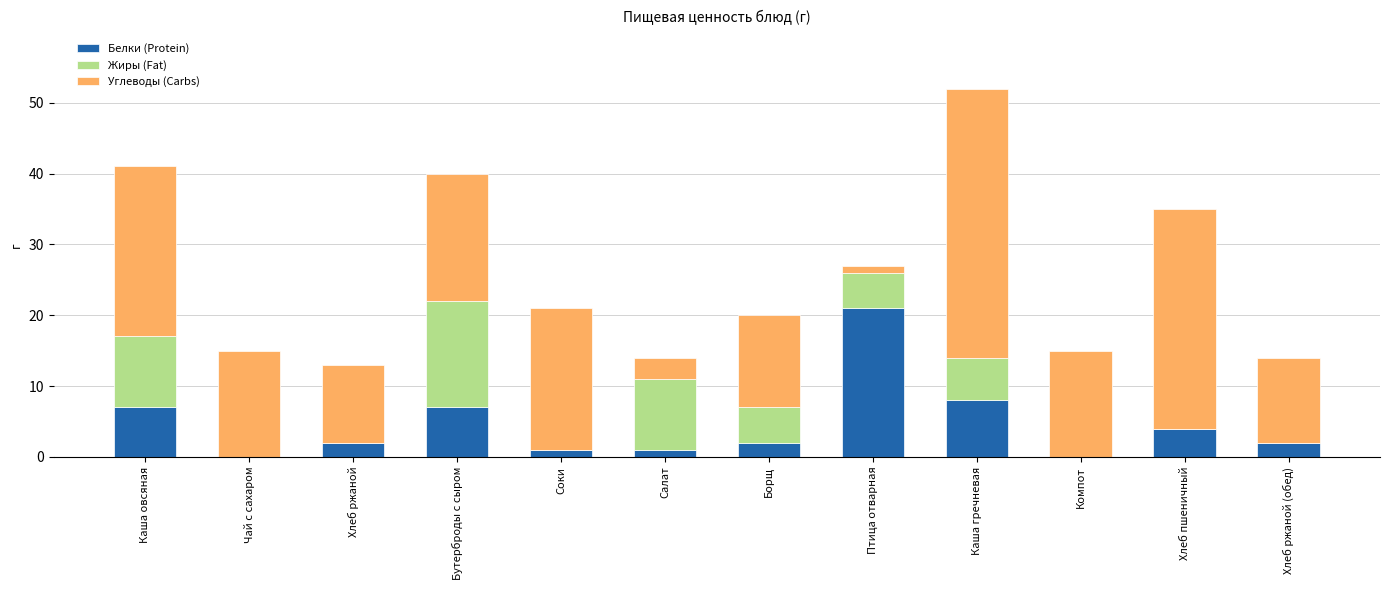

What is the total value across all series at Компот?

15